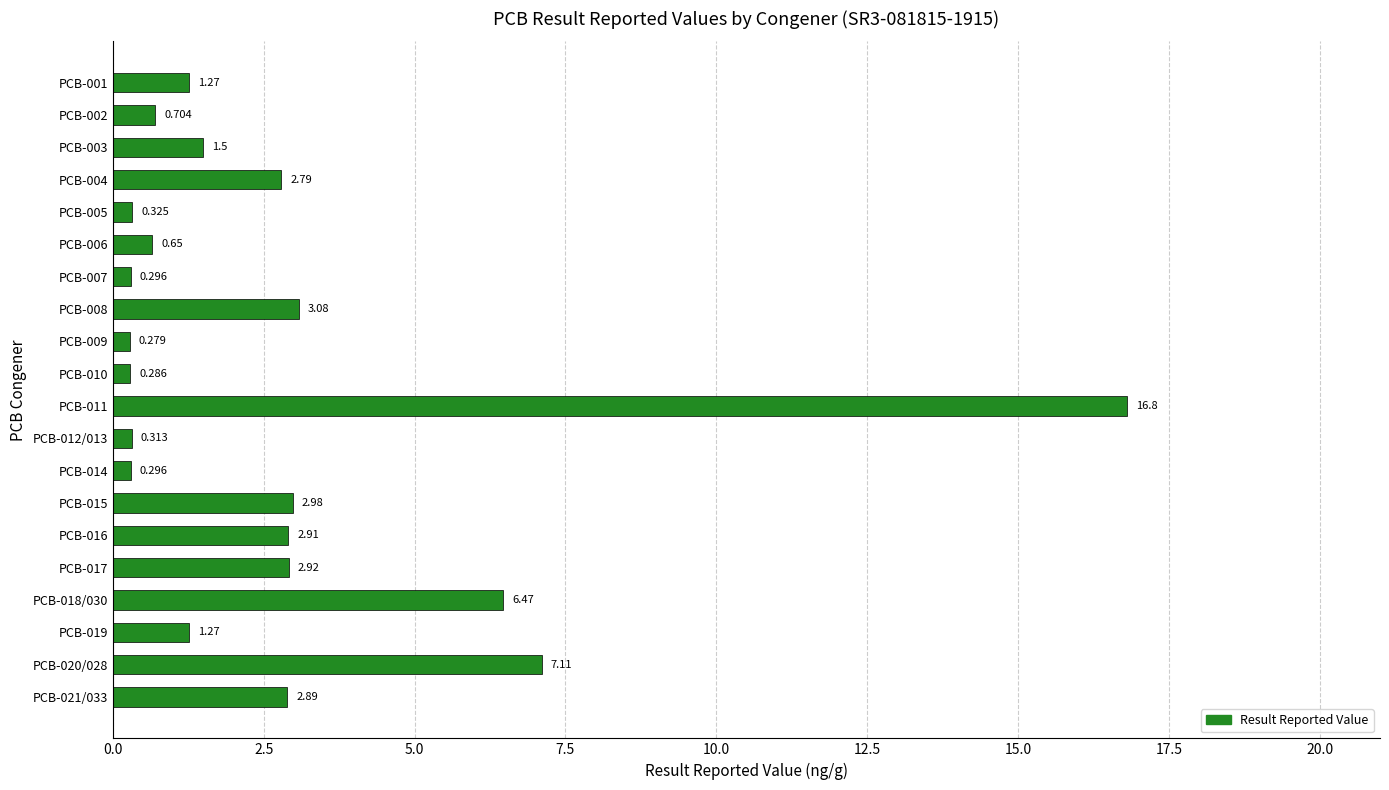

How many categories are shown in the chart?

20